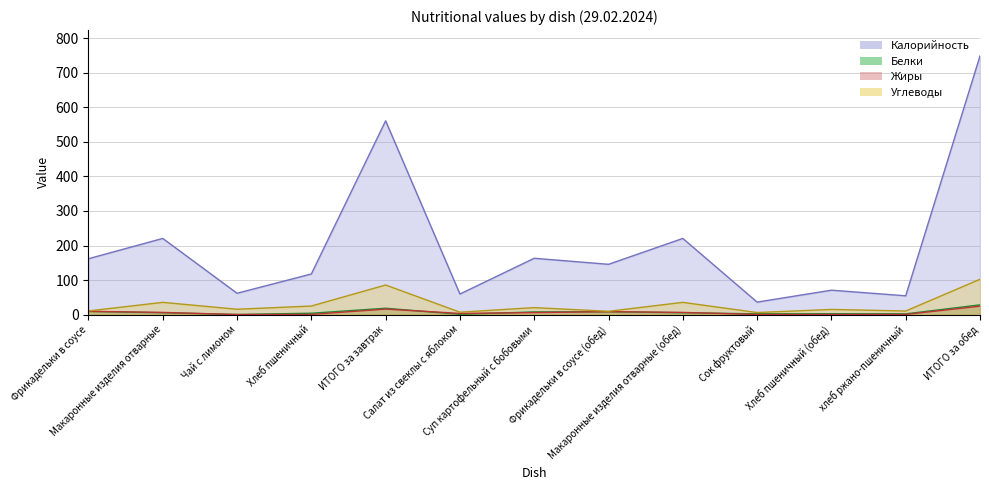

What is the sum of all Белки values?

92.4